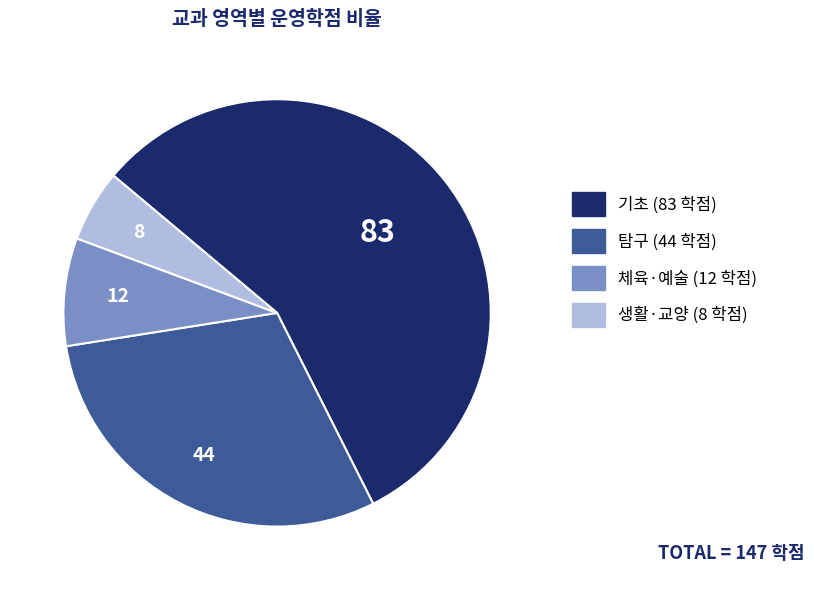

Is the sum of 생활·교양 and 체육·예술 greater than half?

No